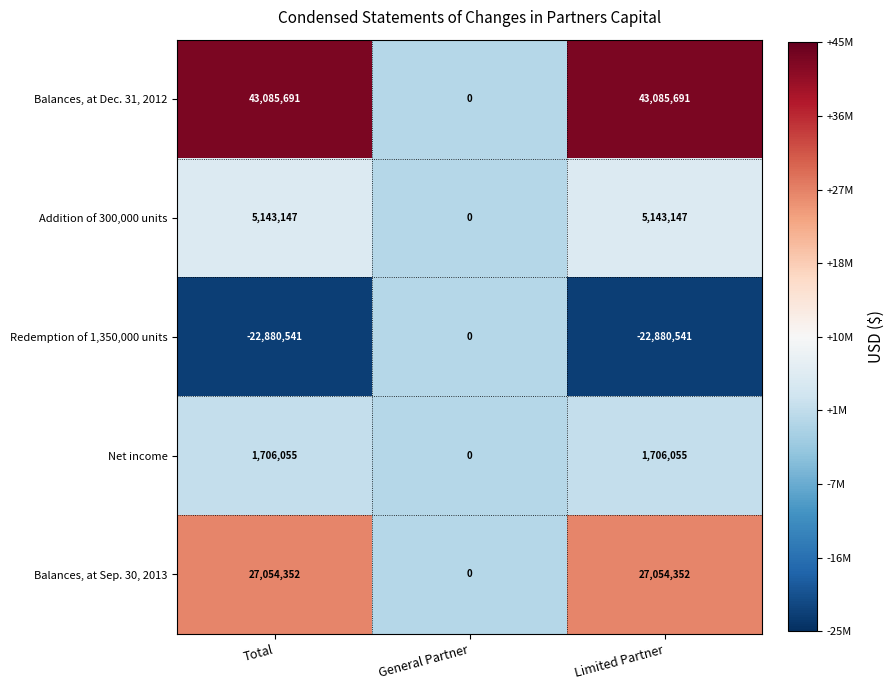

Which series has the largest total across all categories?

Balances, at Dec. 31, 2012